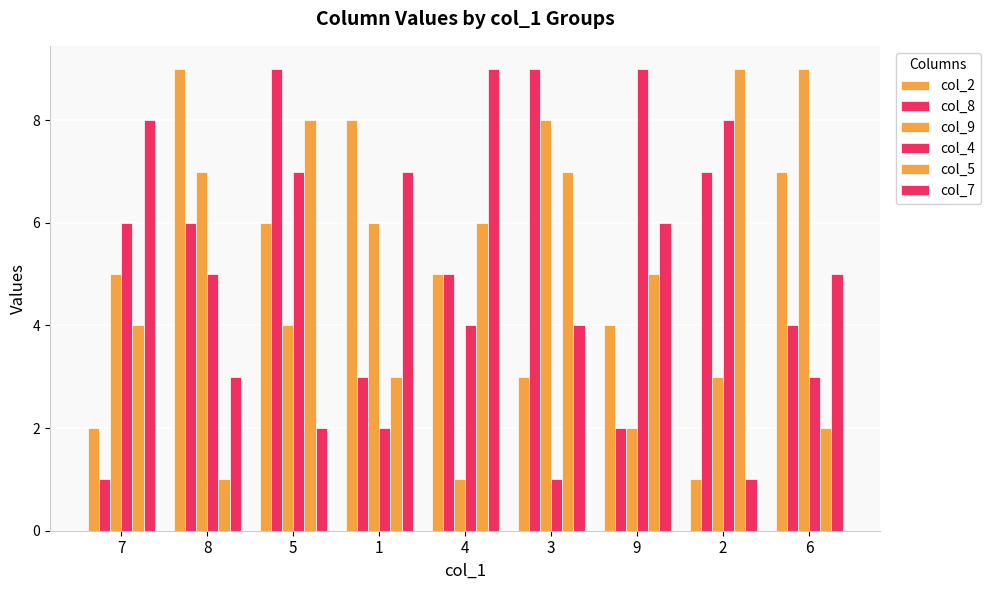

What is the label of the 8th bar from the left?

2